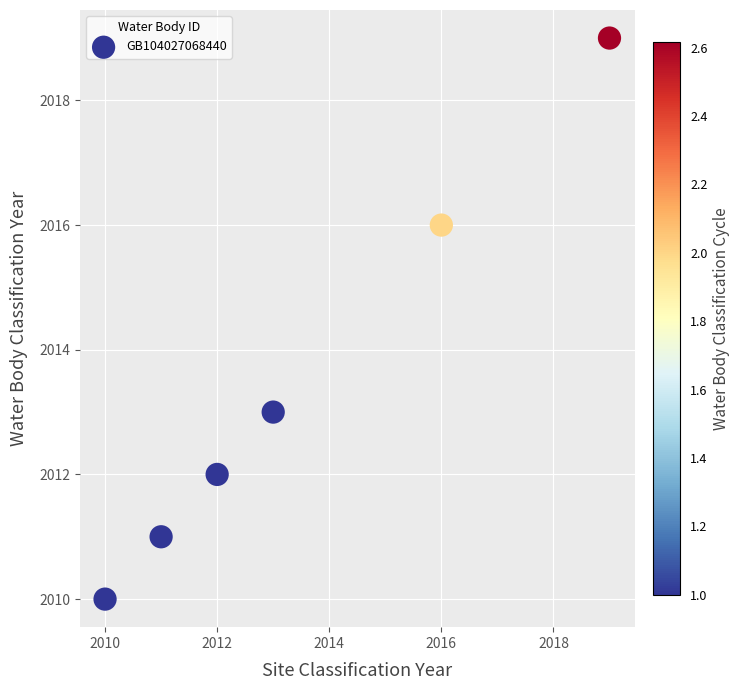

What Y value in the scatter plot is closest to 2014?

2013